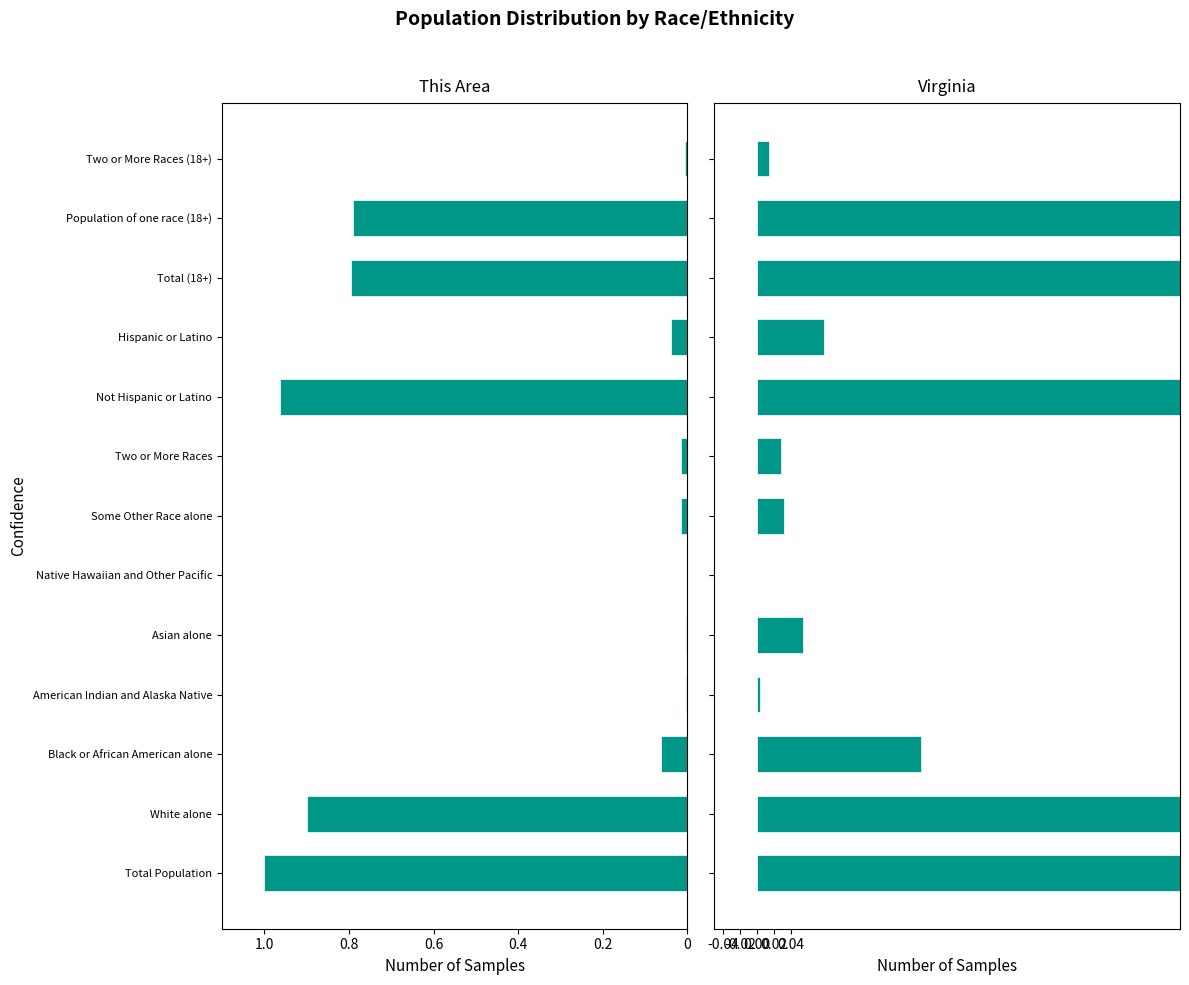

Rank the series by their maximum value, from lowest to highest.

This Area, Virginia